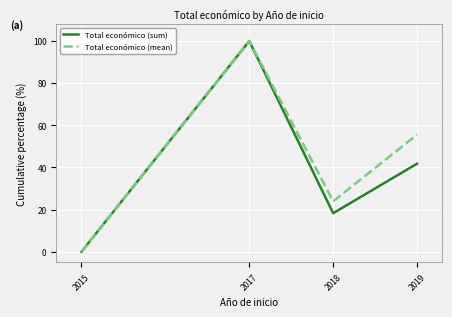

What are all the series names shown in the legend?

Total económico (sum), Total económico (mean)